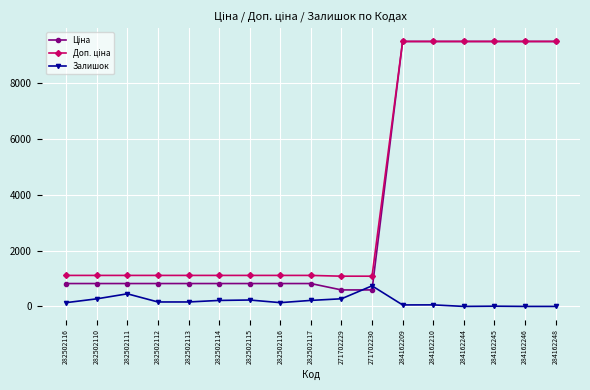

List the series in order of their peak value, highest first.

Ціна, Доп. ціна, Залишок